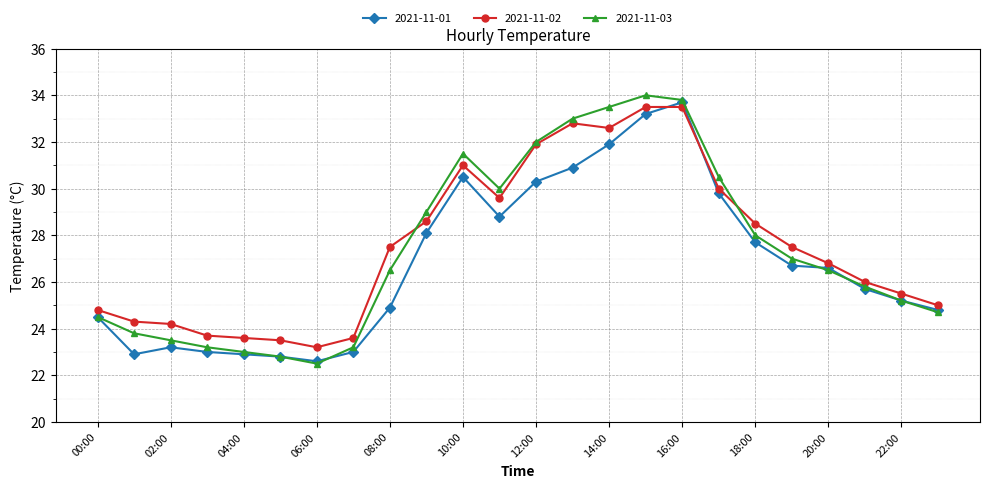

How many values in the 2021-11-01 series exceed 26?

12